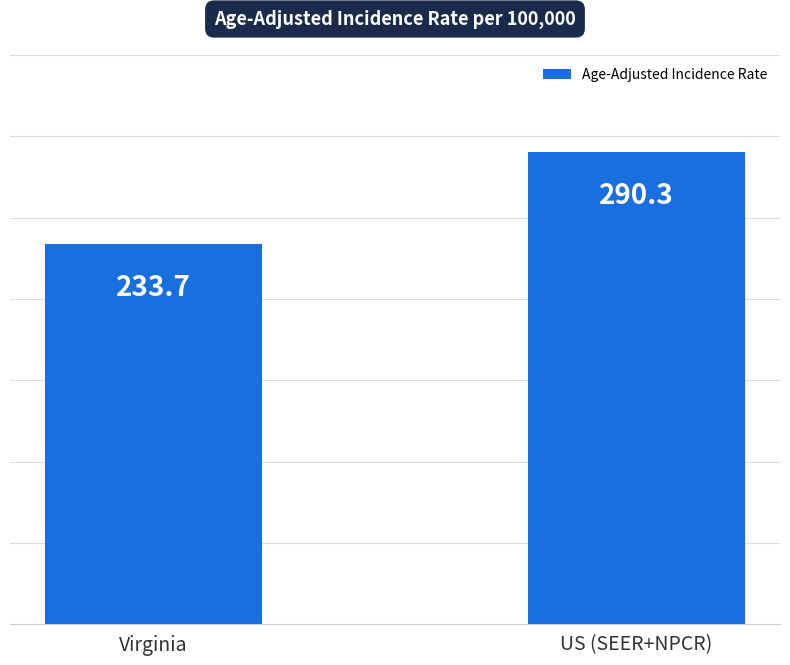

Reading left to right, extract all data points from this chart.

233.7	290.3